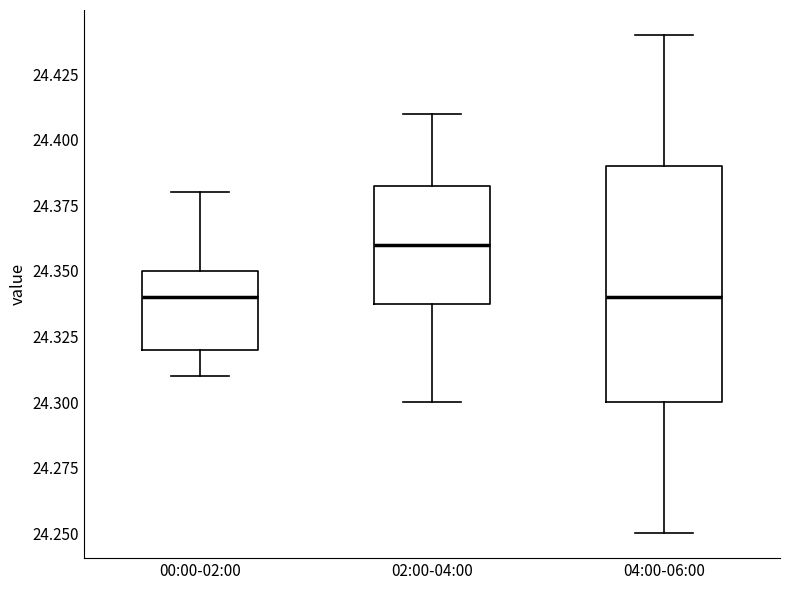

Reading left to right, transcribe this box plot: for each box, give where its median line is, the range the box spans, and where its two whiskers end, as read against the y-axis. The values are not printed on the chart, so give them approximately, as read against the axis.

00:00-02:00: median 24.340, box 24.320 to 24.350, whiskers 24.310 to 24.380
02:00-04:00: median 24.360, box 24.340 to 24.385, whiskers 24.300 to 24.410
04:00-06:00: median 24.340, box 24.300 to 24.390, whiskers 24.250 to 24.440